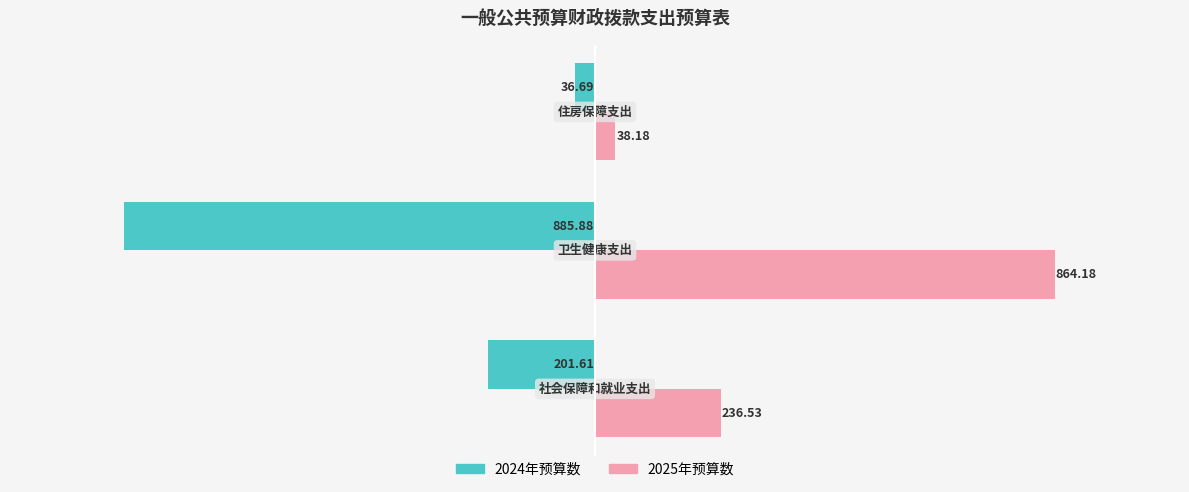

What is the average value of the 2024年预算数 series?

-374.7